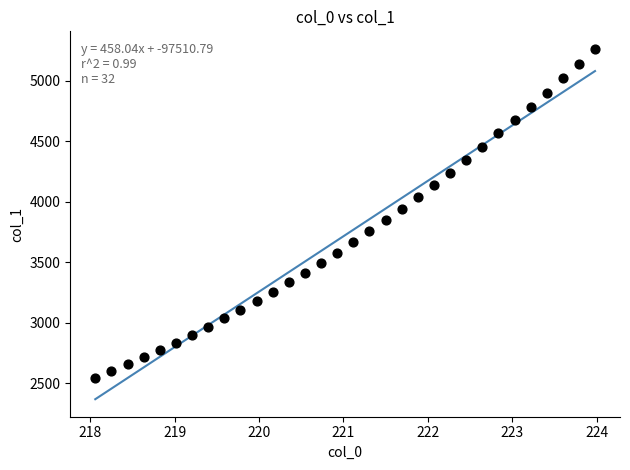

What is the range of Y values (max minus min)?

2717.0